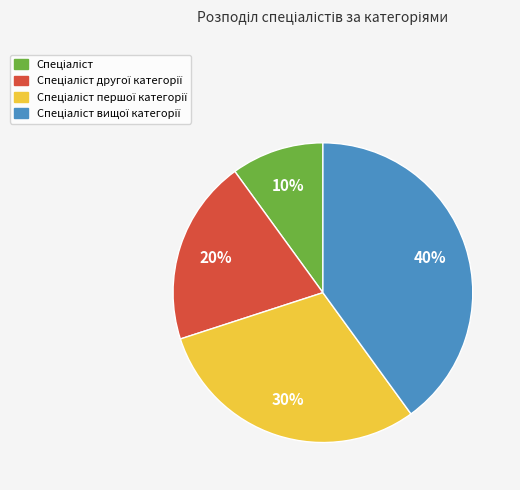

To the nearest percent, what is the average slice percentage?

25%